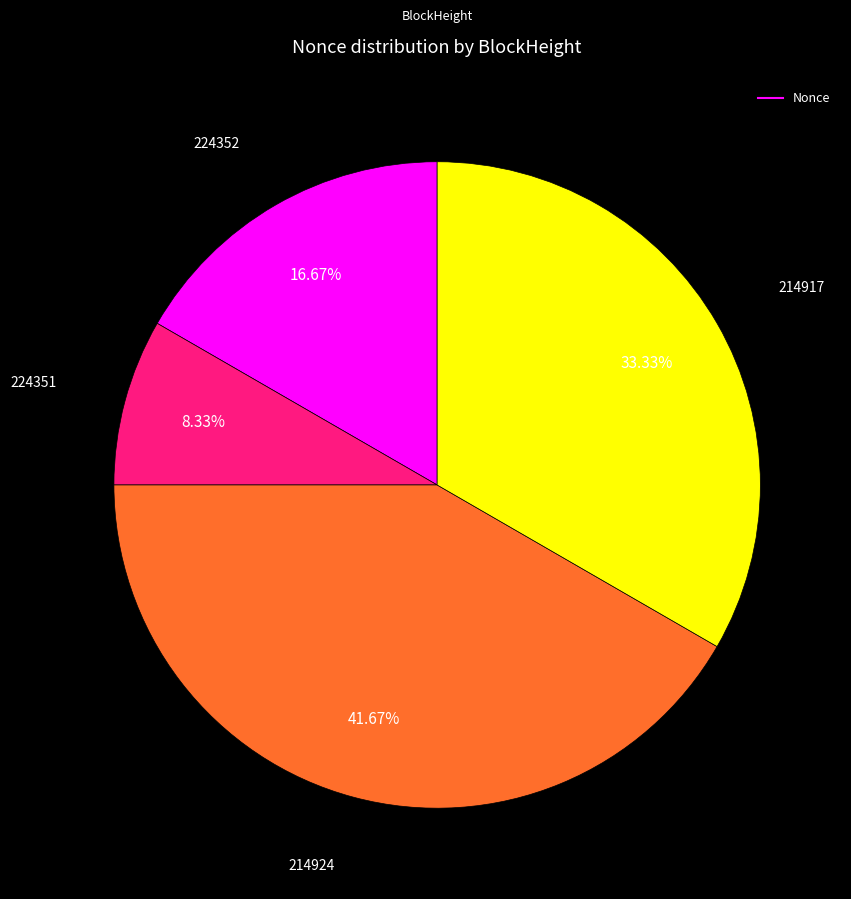

Does any single category account for the majority?

No